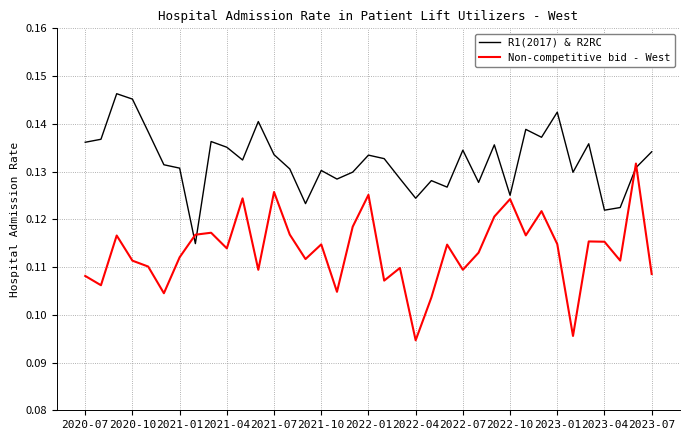

Which series has the widest spread of values?

Non-competitive bid - West